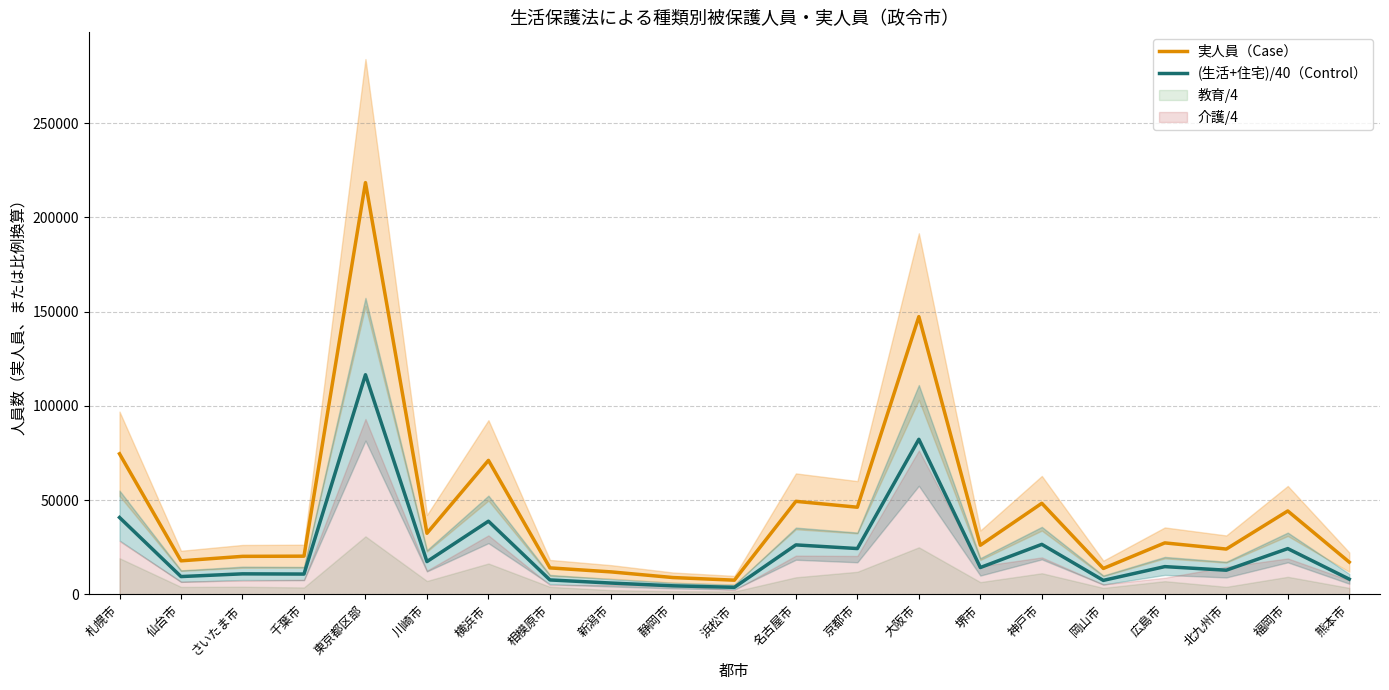

What is the difference between the highest and lowest values at 大阪市?

65078.0